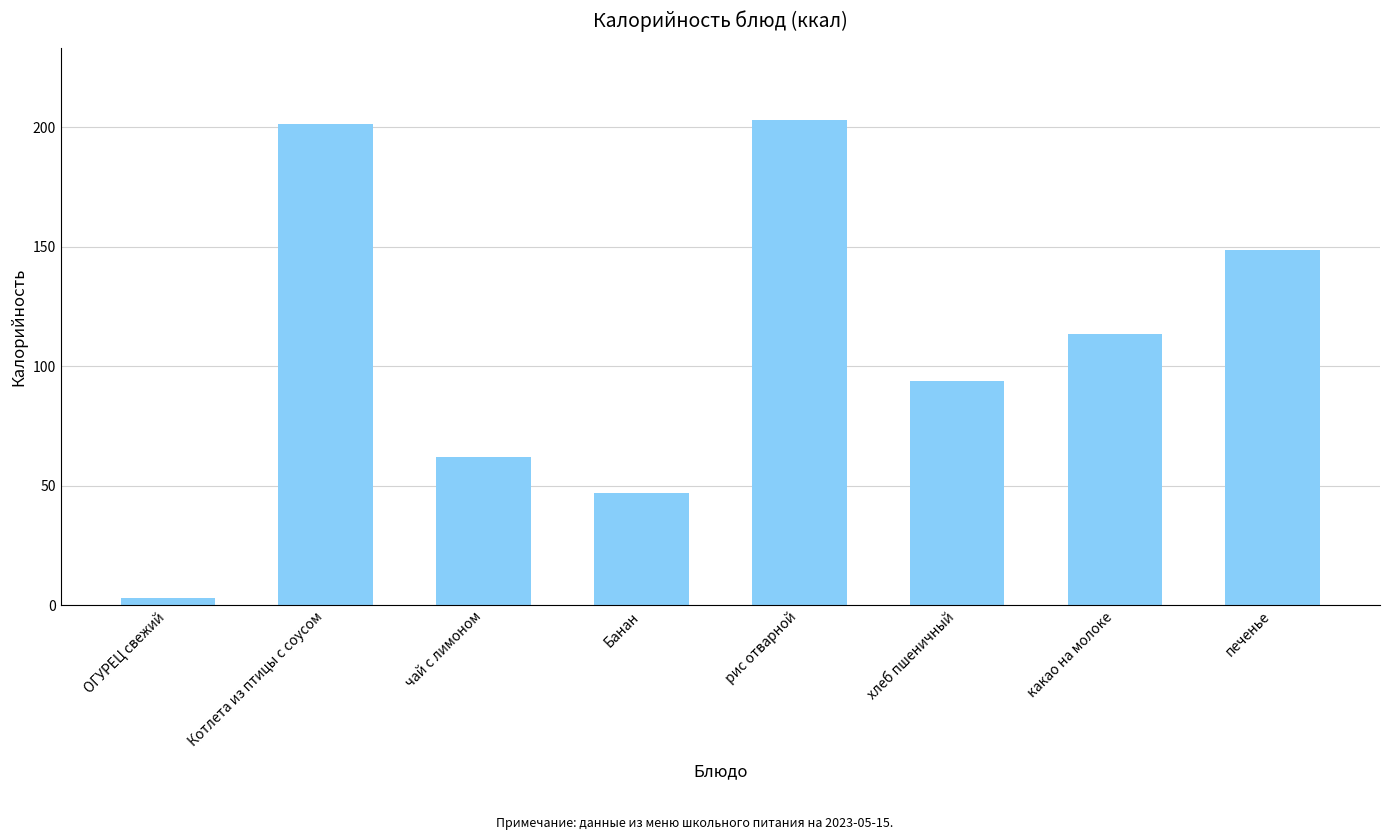

What is the label of the 1st bar from the right?

печенье